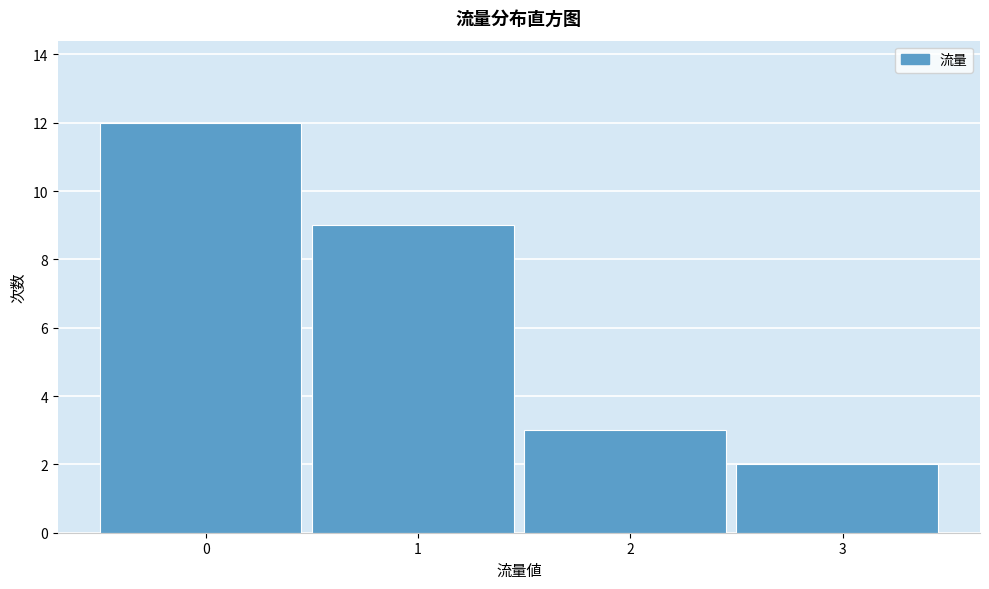

Reading left to right, what are all the values shown in this chart?

12	9	3	2